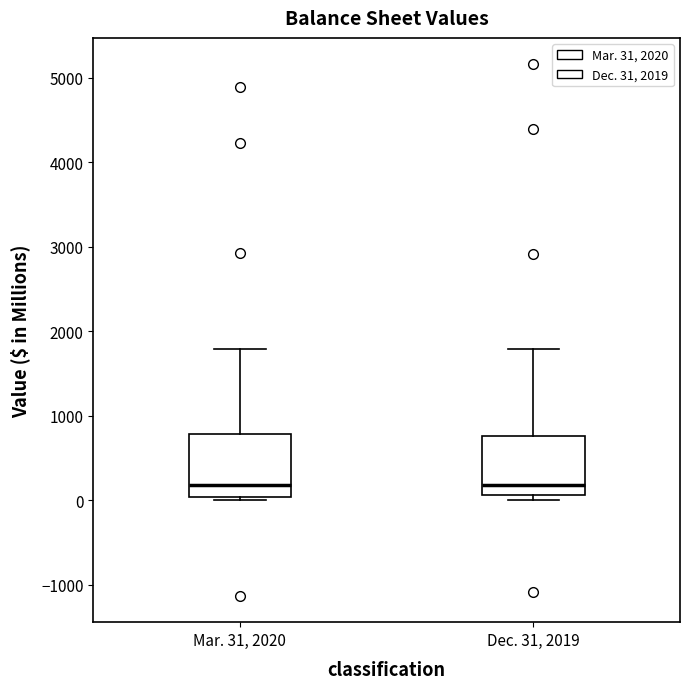

Reading left to right, transcribe this box plot: for each box, give where its median line is, the range the box spans, and where its two whiskers end, as read against the y-axis. The values are not printed on the chart, so give them approximately, as read against the axis.

Mar. 31, 2020: median 200, box 0 to 800, whiskers 0 (just below the box's lower edge) to 1800
Dec. 31, 2019: median 200, box 100 to 800, whiskers 0 to 1800